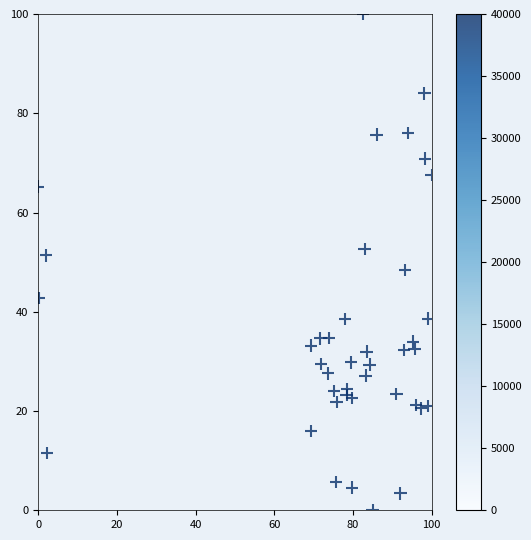

What is the range of X values (max minus min)?

100.0